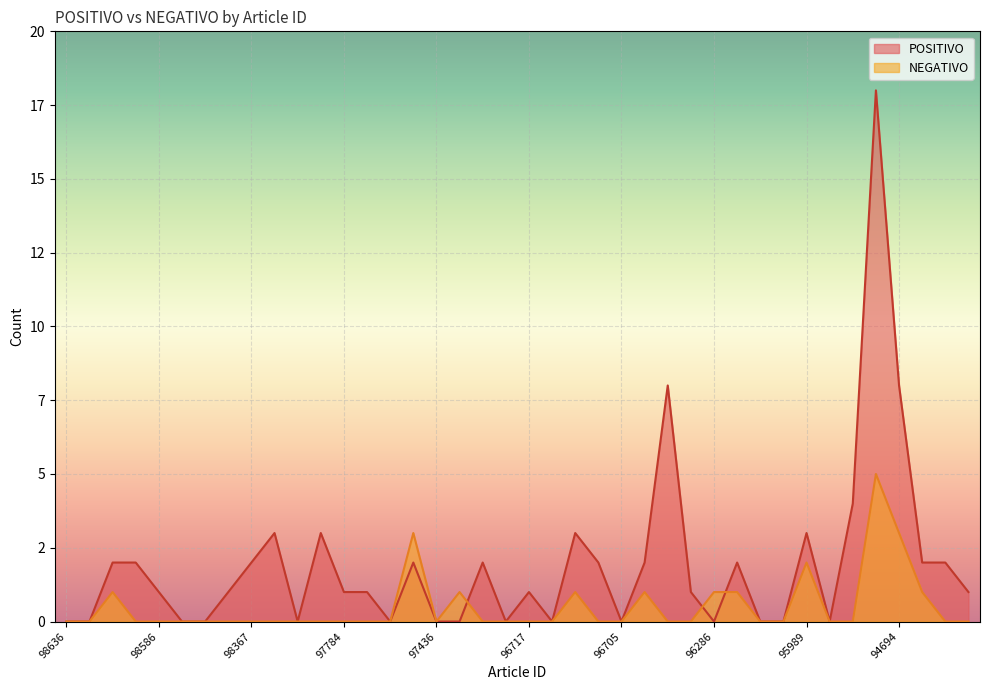

Reading left to right, what are all the values shown in this chart?

POSITIVO: 98636=0	98734=0	98728=2	98664=2	98586=1	98512=0	98487=0	98463=1	98367=2	98436=3	98417=0	98190=3	97784=1	97908=1	97816=0	97610=2	97436=0	97342=0	97152=2	96922=0	96717=1	96639=0	96761=3	96546=2	96705=0	96584=2	96117=8	96334=1	96286=0	96270=2	96156=0	96128=0	95989=3	95868=0	95592=4	93824=18	94694=8	95454=2	95319=2	95240=1
NEGATIVO: 98636=0	98734=0	98728=1	98664=0	98586=0	98512=0	98487=0	98463=0	98367=0	98436=0	98417=0	98190=0	97784=0	97908=0	97816=0	97610=3	97436=0	97342=1	97152=0	96922=0	96717=0	96639=0	96761=1	96546=0	96705=0	96584=1	96117=0	96334=0	96286=1	96270=1	96156=0	96128=0	95989=2	95868=0	95592=0	93824=5	94694=3	95454=1	95319=0	95240=0